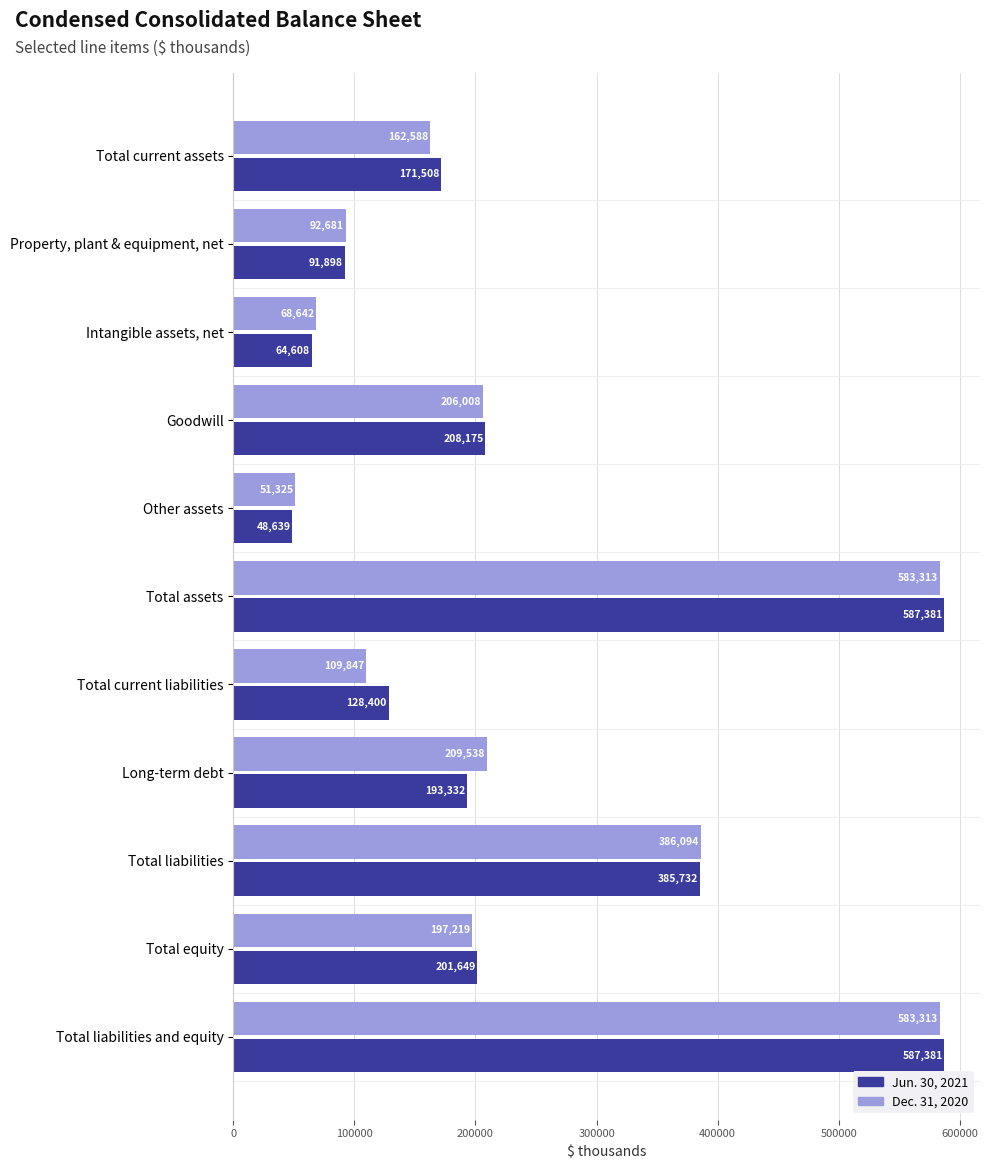

What value does the Jun. 30, 2021 series have at Total liabilities and equity, to the nearest 50?

587400